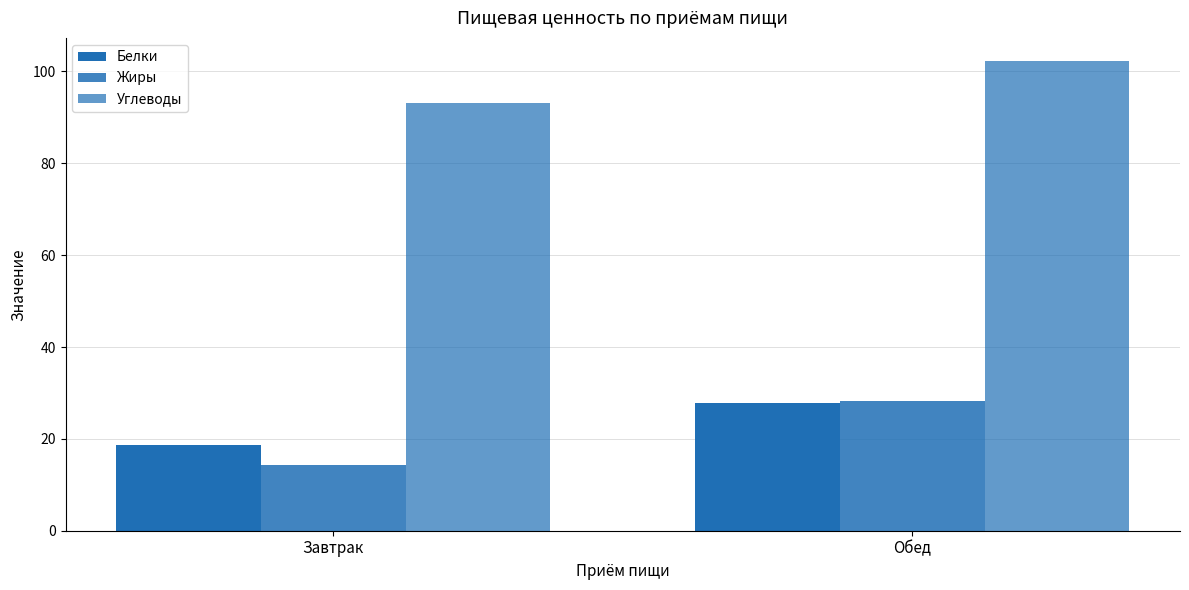

What is the total value across all series at Обед?

158.2